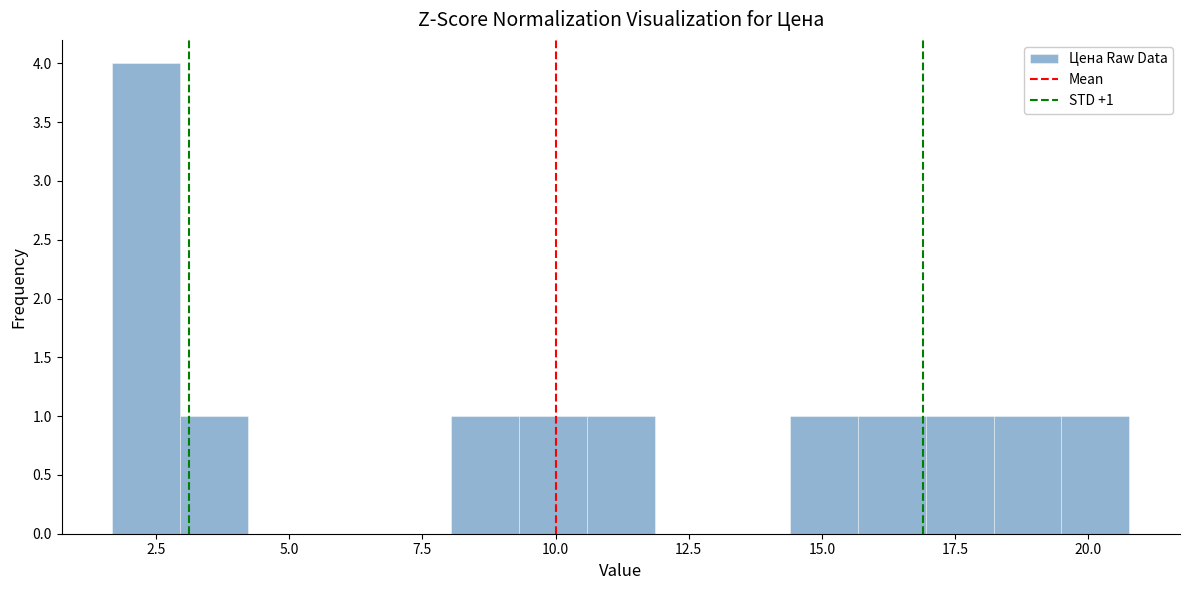

Around what value on the x-axis is the tallest bar? Give the approximate position of its centre, as read against the axis.

2.5